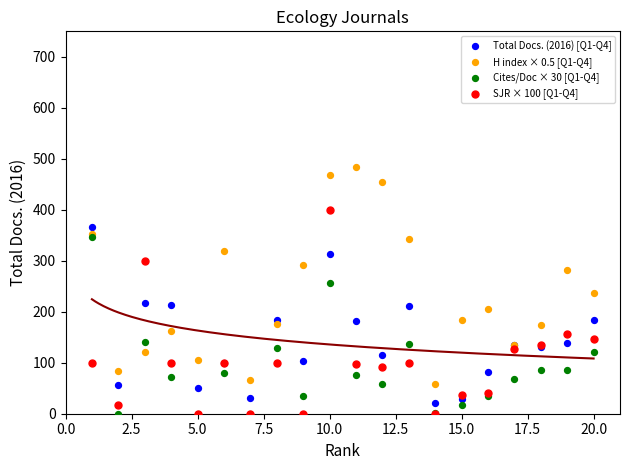

What are all the series names shown in the legend?

Total Docs. (2016) [Q1-Q4], H index × 0.5 [Q1-Q4], Cites/Doc × 30 [Q1-Q4], SJR × 100 [Q1-Q4]